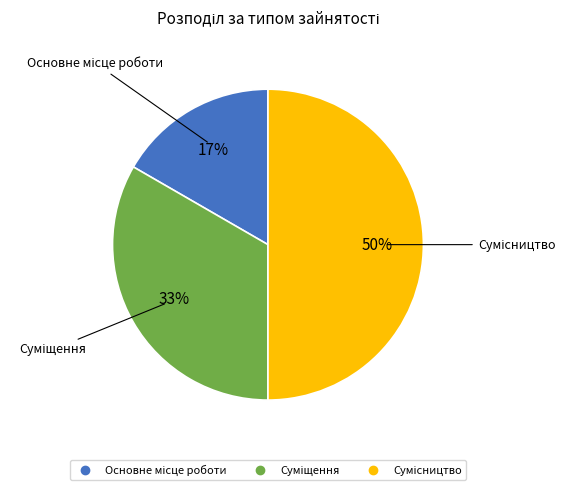

To the nearest percent, what is the average slice percentage?

33%